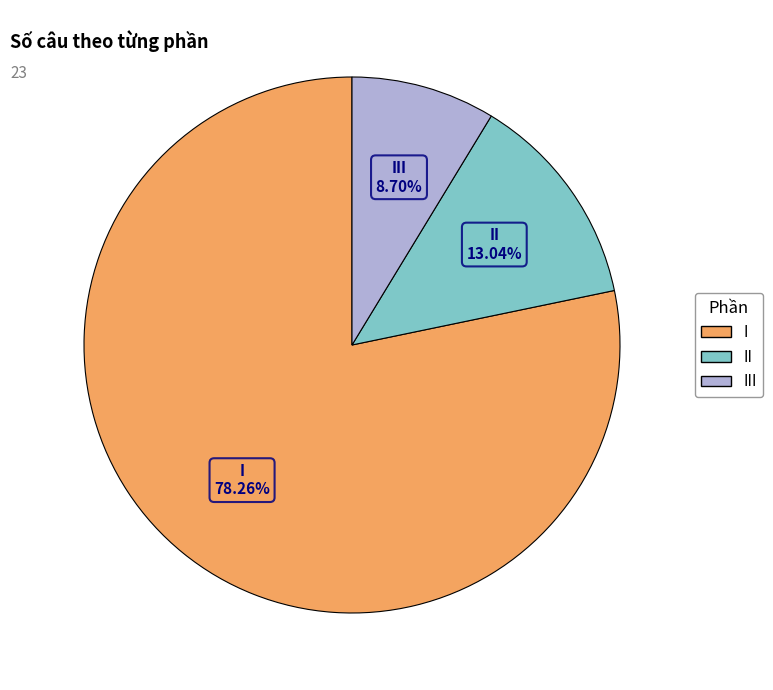

To the nearest percent, what is the average slice percentage?

33%